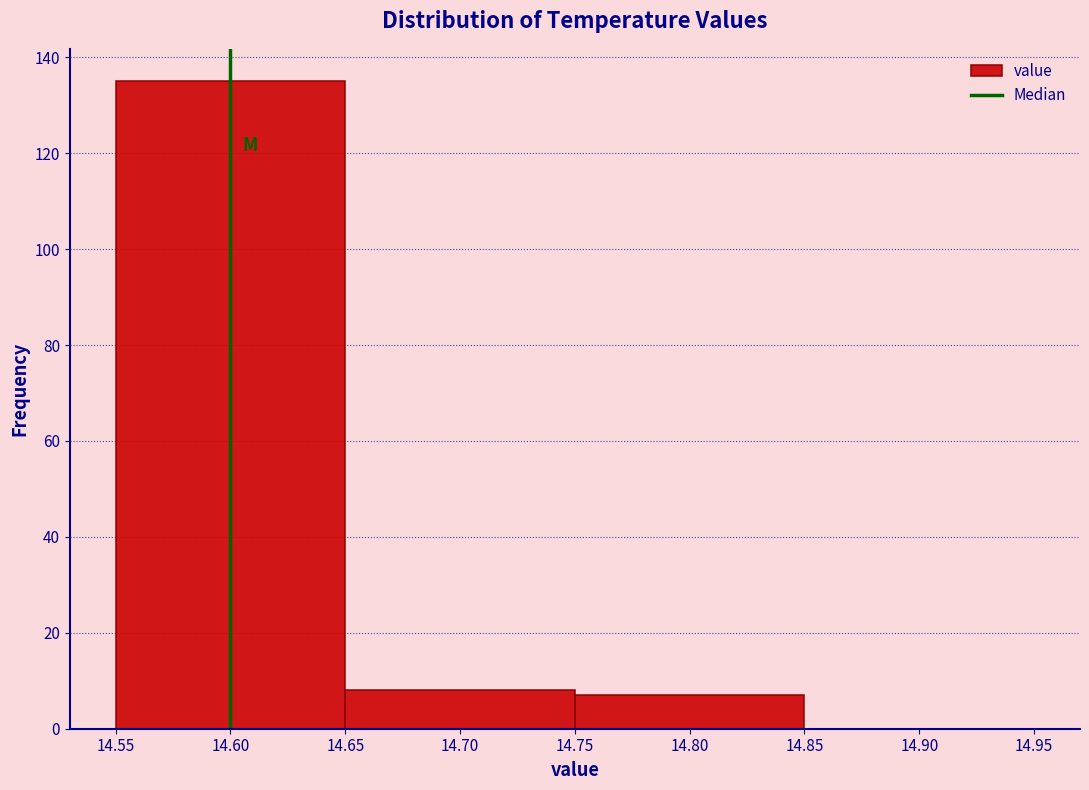

Which range on the x-axis has the tallest bar?

14.55 to 14.65